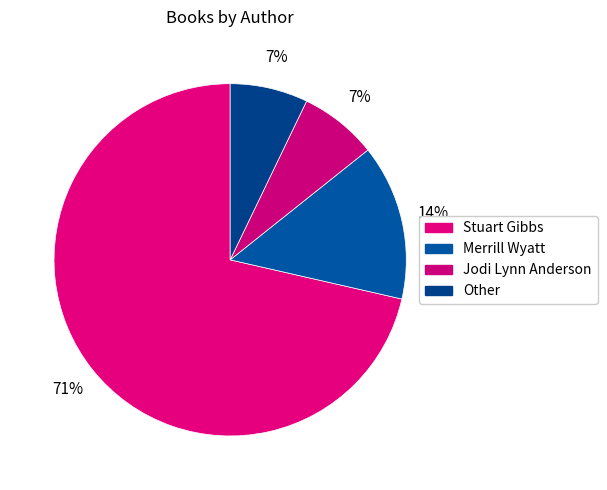

Count the number of slices in the pie.

4